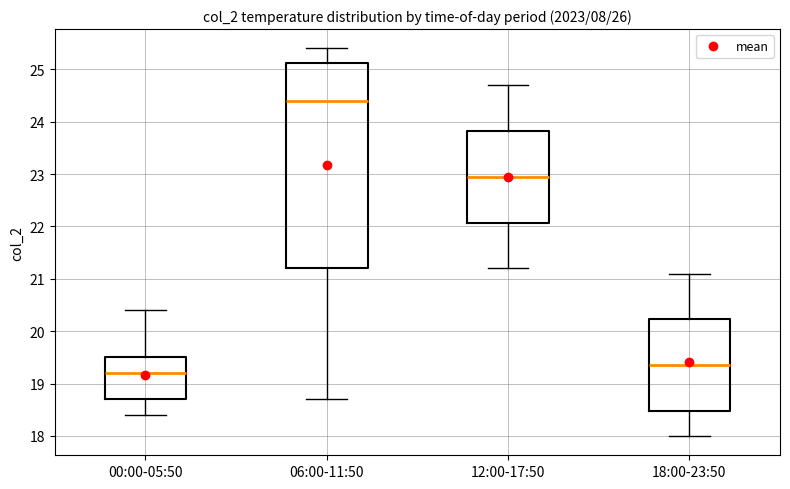

Which box has the highest median line?

06:00-11:50